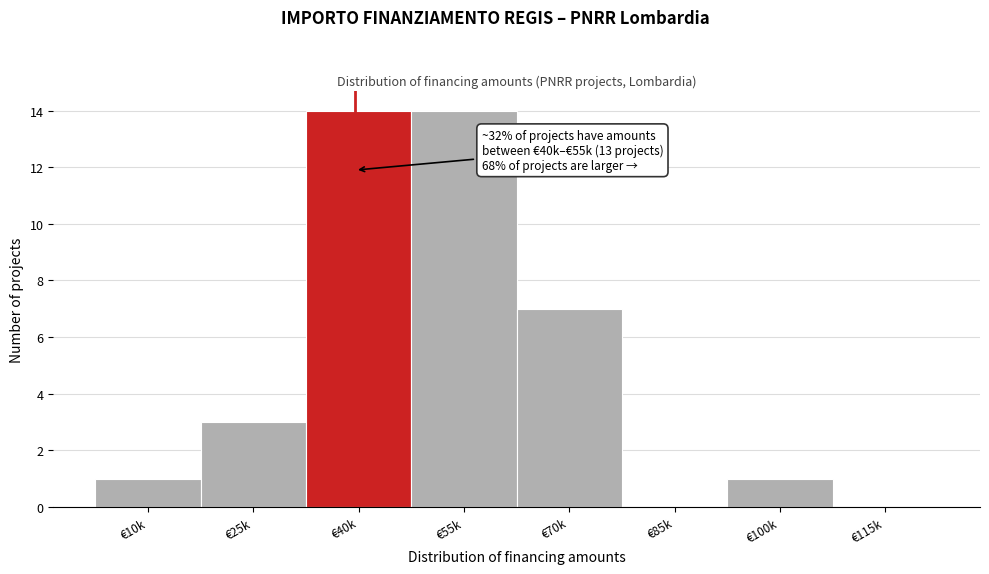

Reading left to right, what are all the values shown in this chart?

€10k=1	€25k=3	€40k=14	€55k=14	€70k=7	€85k=0	€100k=1	€115k=0